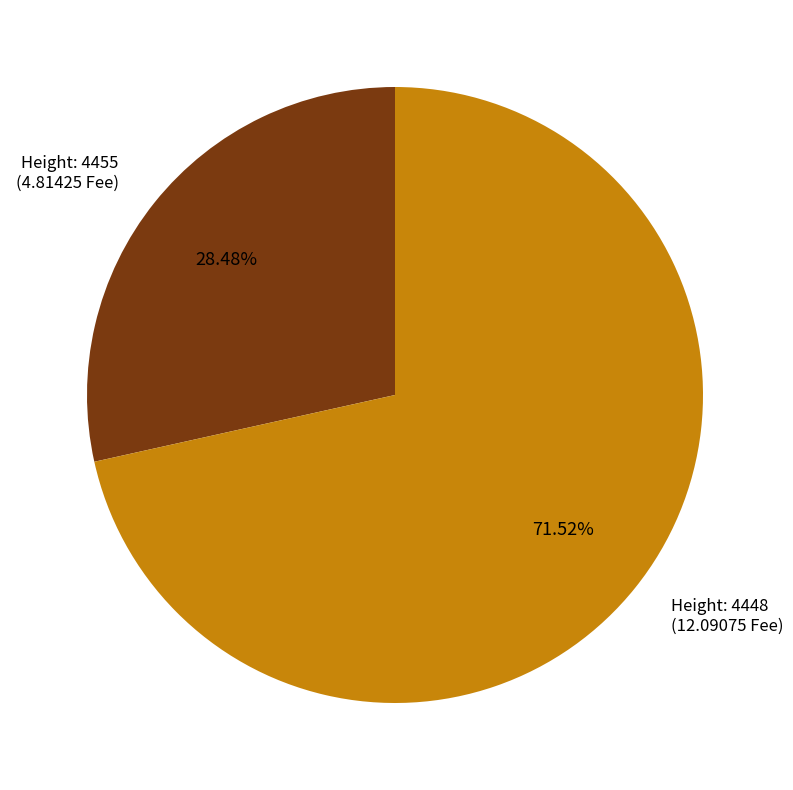

What is the majority slice?

Height: 4448 (12.09075 Fee)